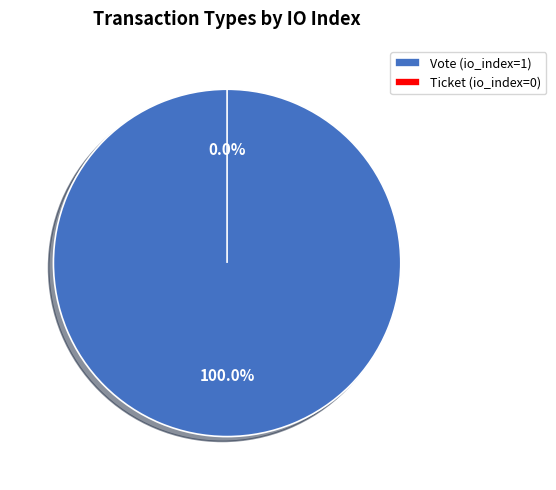

What is the change in value from Vote to Ticket?

-1